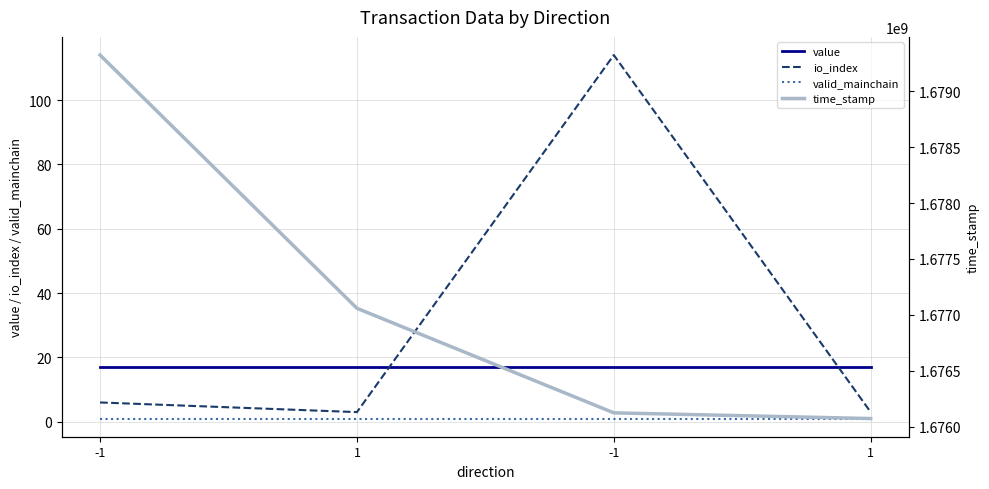

What is the average value of the io_index series?

31.5